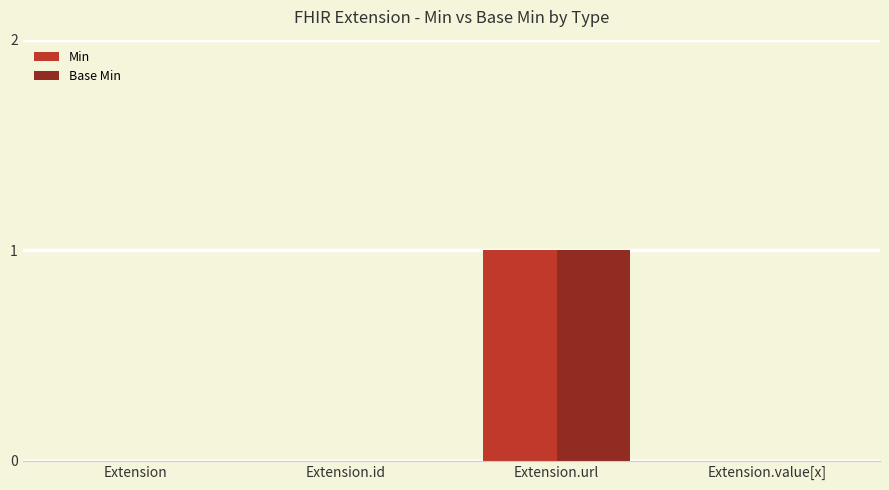

Reading left to right, list all the values displayed in this chart.

Min: 0	0	1	0
Base Min: 0	0	1	0